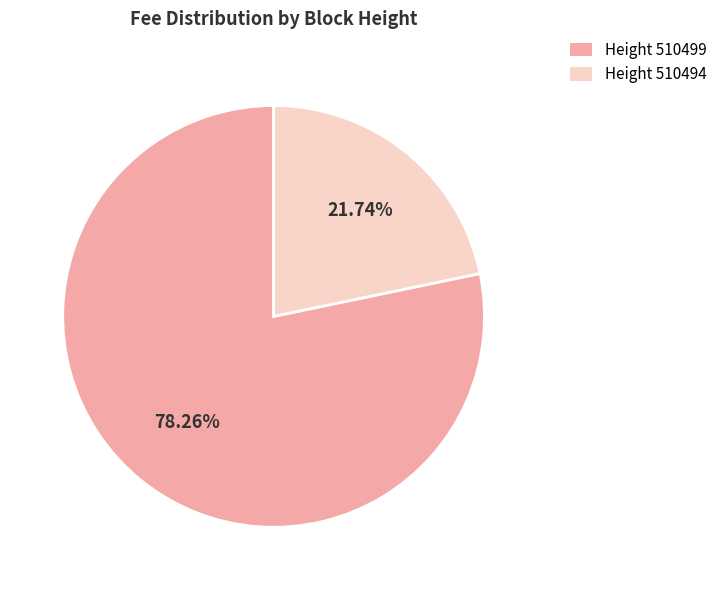

What is the largest slice in the pie chart?

Height 510499